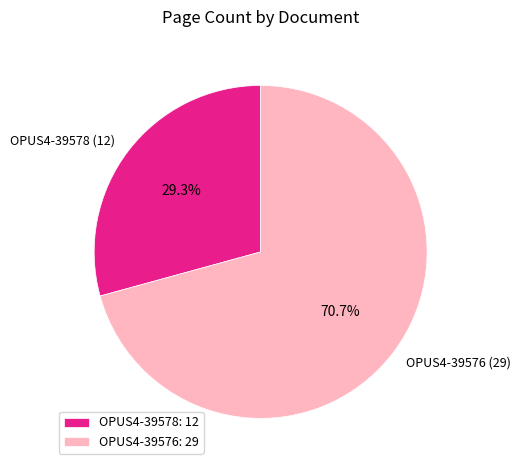

Which category accounts for the majority?

OPUS4-39576